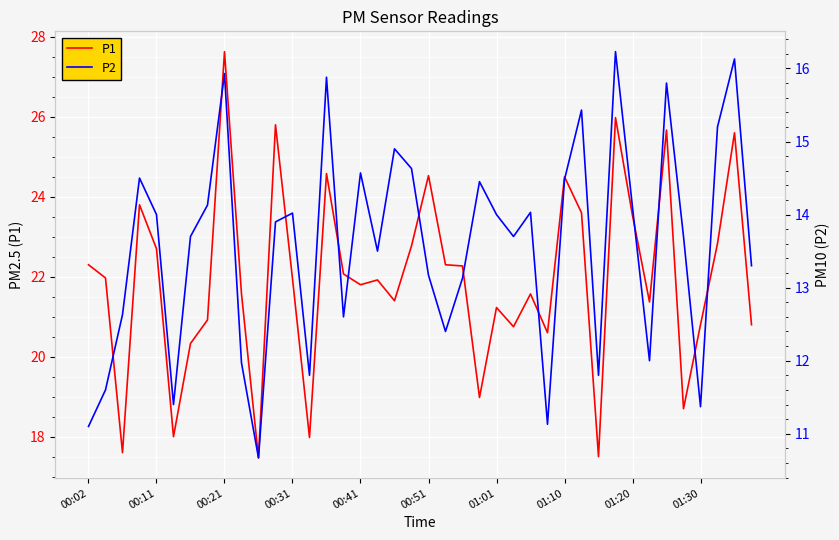

True or false: P2 and P1 intersect in this chart.

False